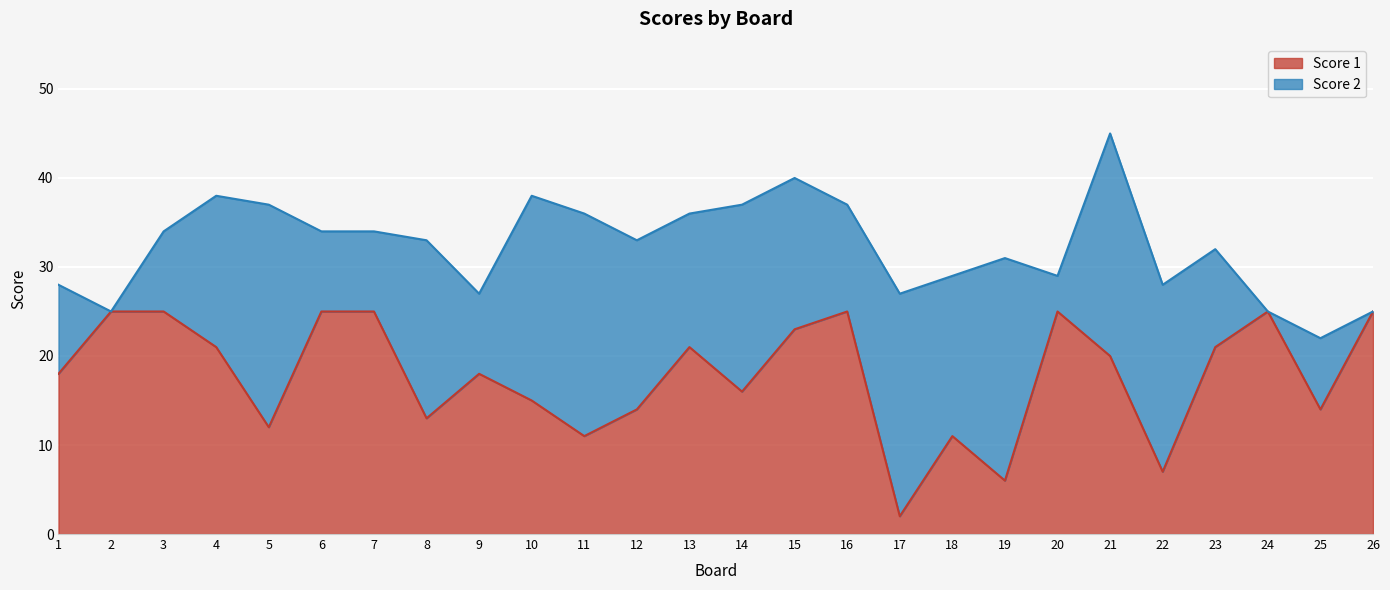

At which category is the sum across all series the highest?

21